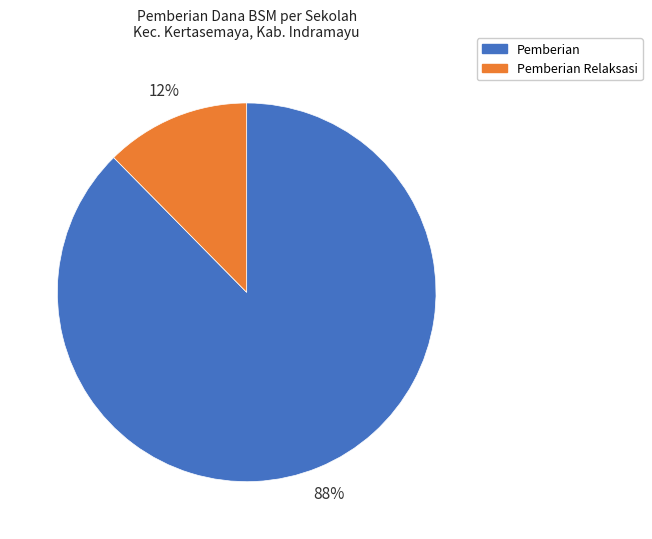

To the nearest percent, what is the average slice percentage?

50%